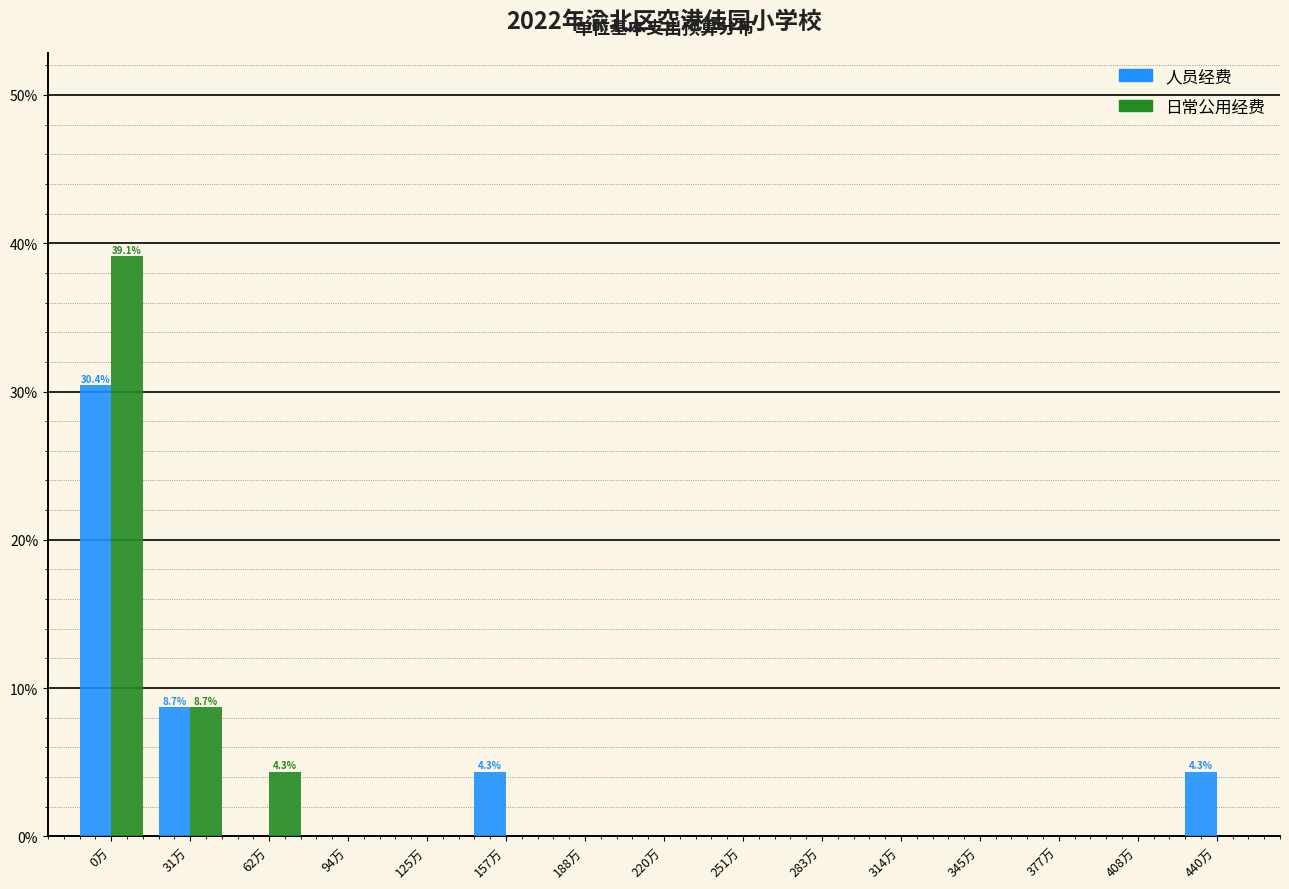

Reading left to right, what are all the values shown in this chart?

人员经费: 0万=30.4	31万=8.7	62万=0.0	94万=0.0	125万=0.0	157万=4.3	188万=0.0	220万=0.0	251万=0.0	283万=0.0	314万=0.0	345万=0.0	377万=0.0	408万=0.0	440万=4.3
日常公用经费: 0万=39.1	31万=8.7	62万=4.3	94万=0.0	125万=0.0	157万=0.0	188万=0.0	220万=0.0	251万=0.0	283万=0.0	314万=0.0	345万=0.0	377万=0.0	408万=0.0	440万=0.0